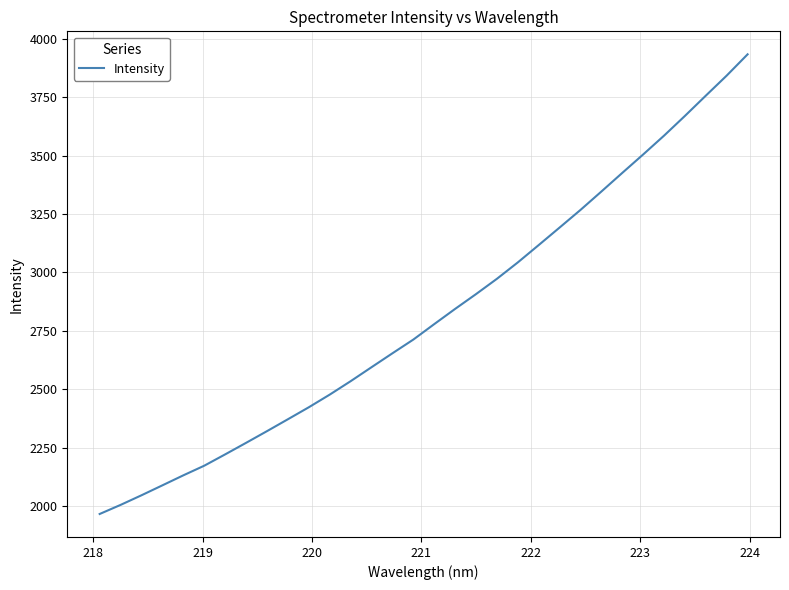

What is the maximum value shown in the chart?

3934.7